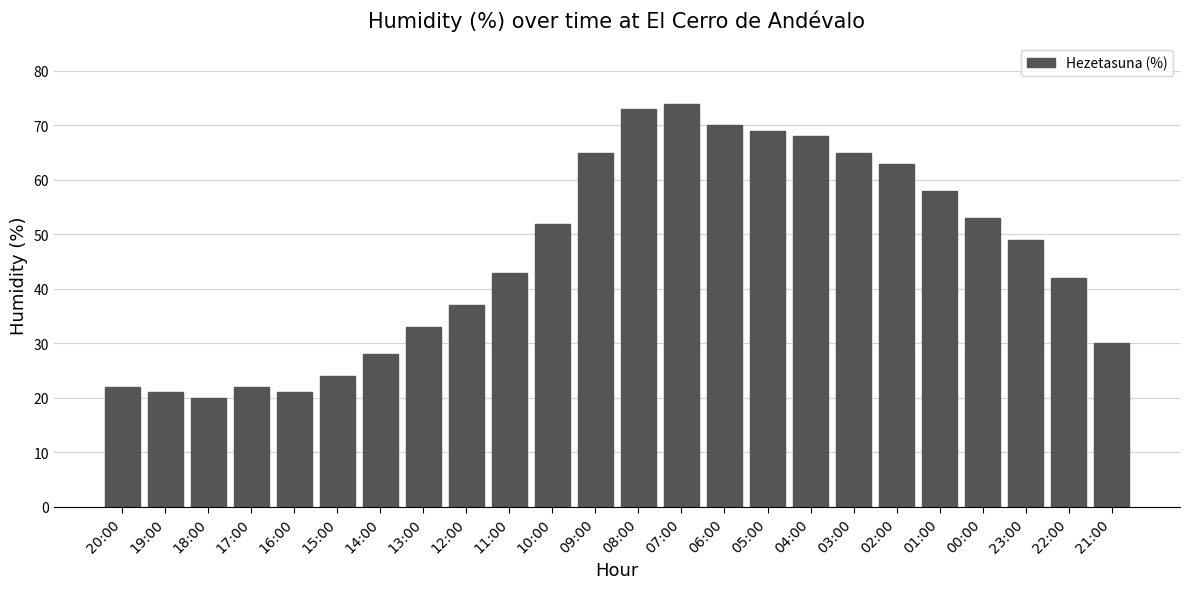

Where is the data nearest to the value 47?

23:00